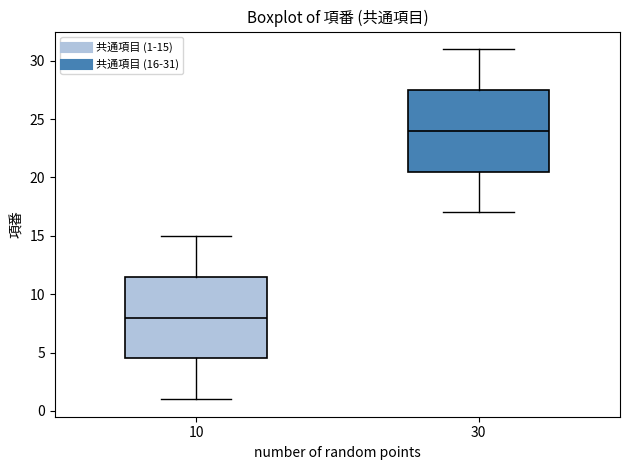

Where does the lower whisker of the box at x = 30 end on the y-axis? The values are not printed on the chart, so give them approximately, as read against the axis.

17.0